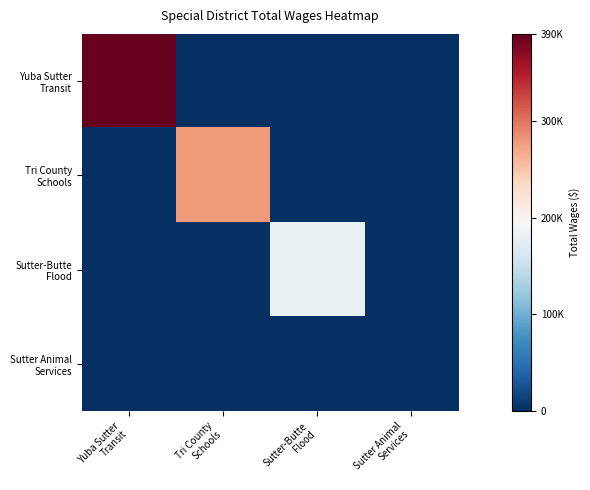

Rank the series at Sutter Animal Services from highest to lowest value.

Yuba Sutter Transit, Tri County Schools, Sutter-Butte Flood, Sutter Animal Services